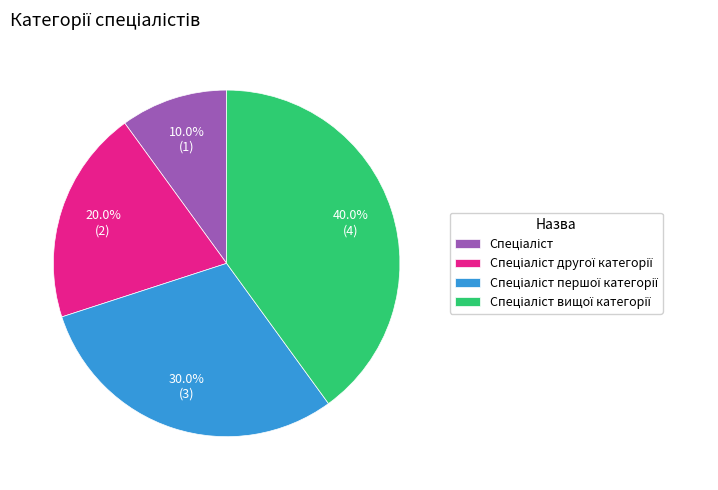

Does any single category account for the majority?

No